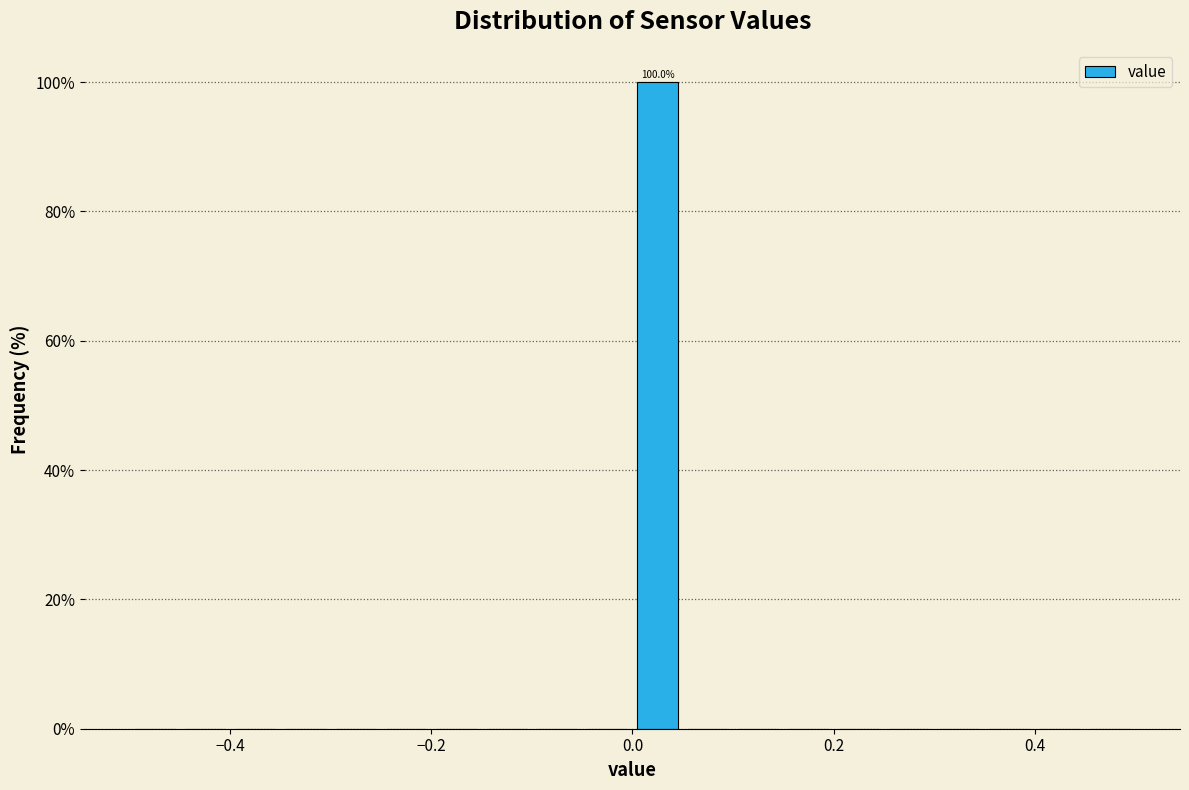

Read against the x-axis, roughly where is the centre of the tallest bar?

0.02